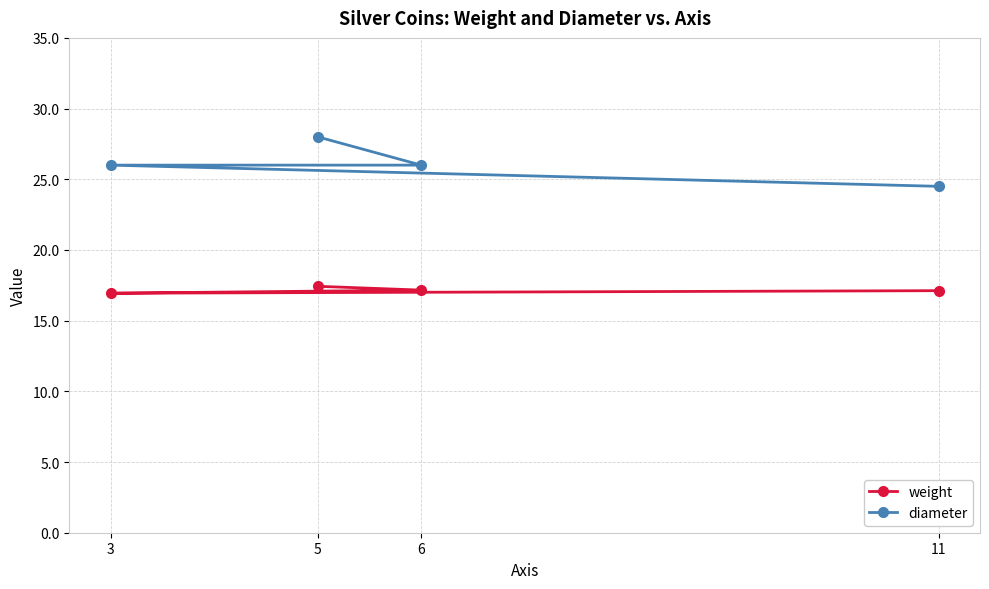

At which label does diameter first exceed 26?

5